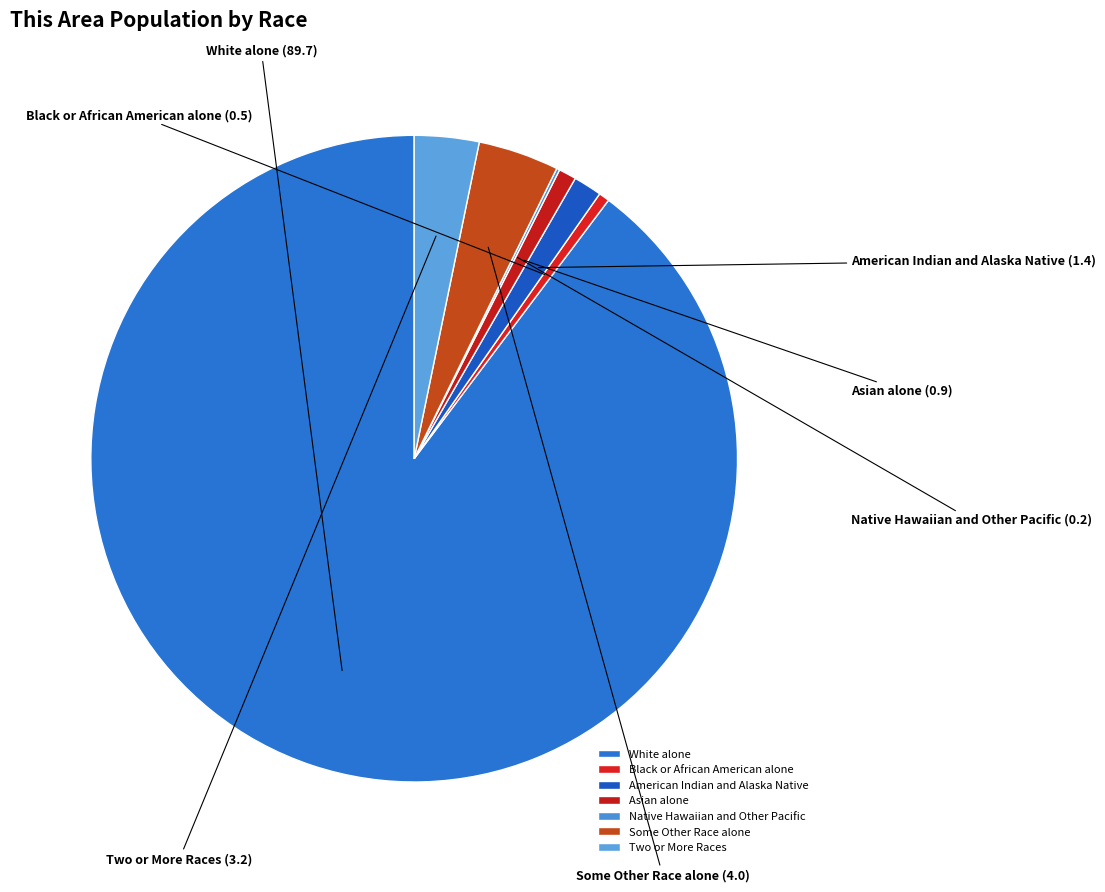

The Black or African American alone slice represents 1% of the pie. True or false?

True